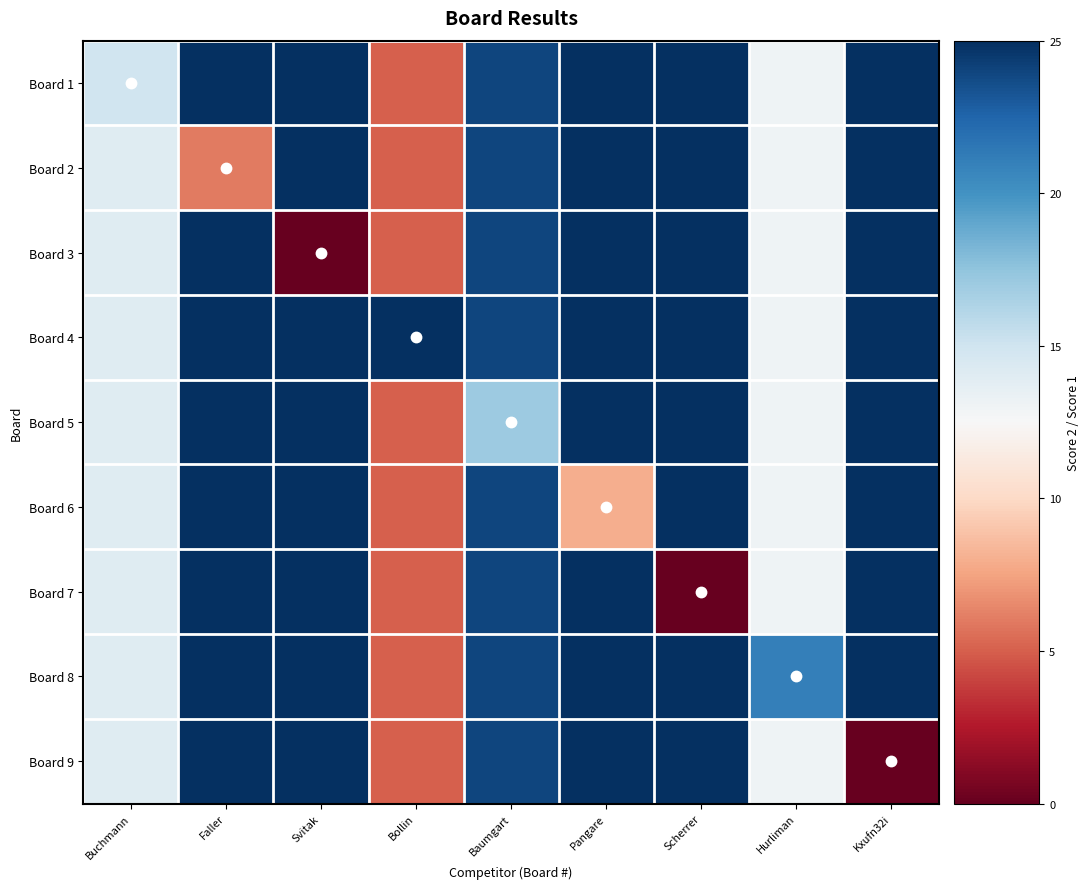

Which has a higher value, Baumgart or Kxufn32i?

Kxufn32i